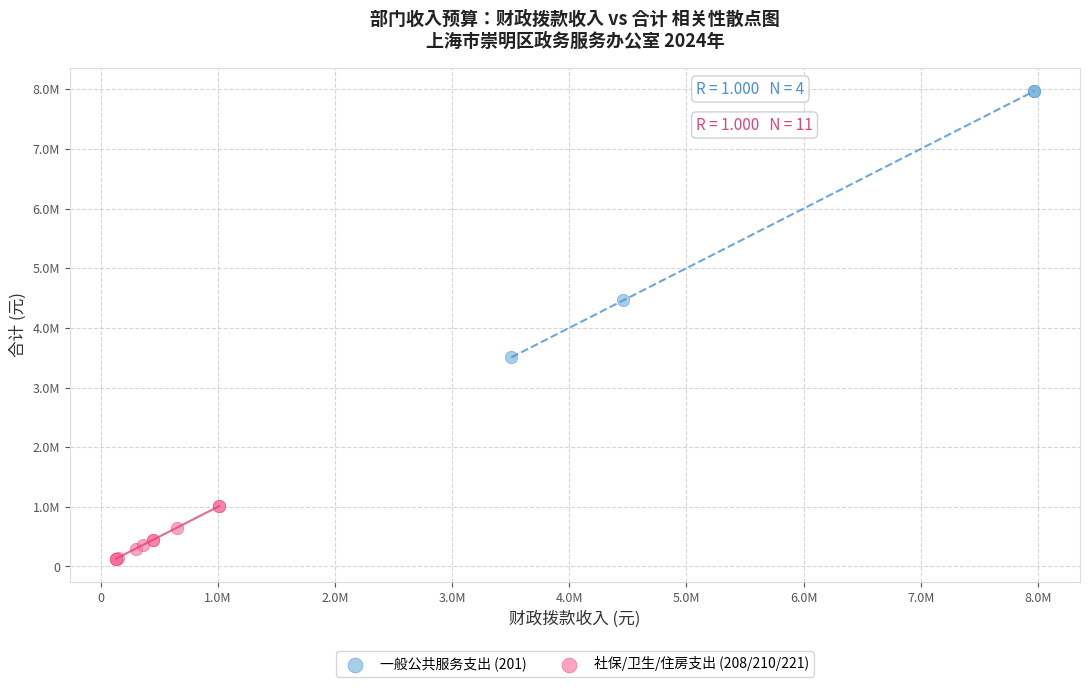

What are all the series names shown in the legend?

一般公共服务支出 (201), 社保/卫生/住房支出 (208/210/221)